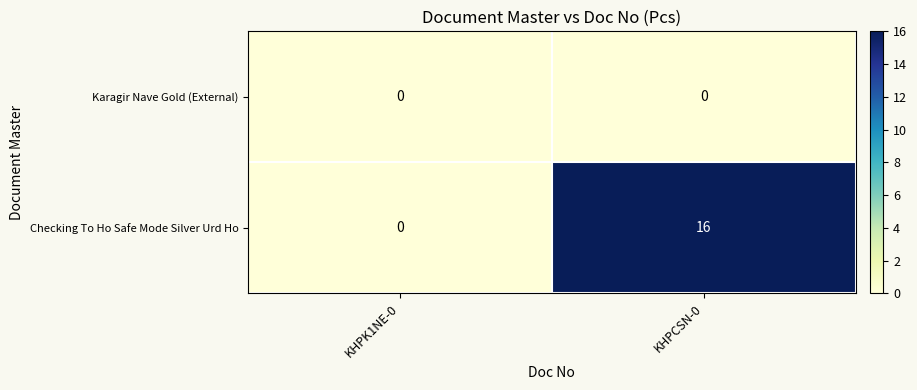

Reading left to right, what are all the values shown in this chart?

Karagir Nave Gold (External): 0	0
Checking To Ho Safe Mode Silver Urd Ho: 0	16